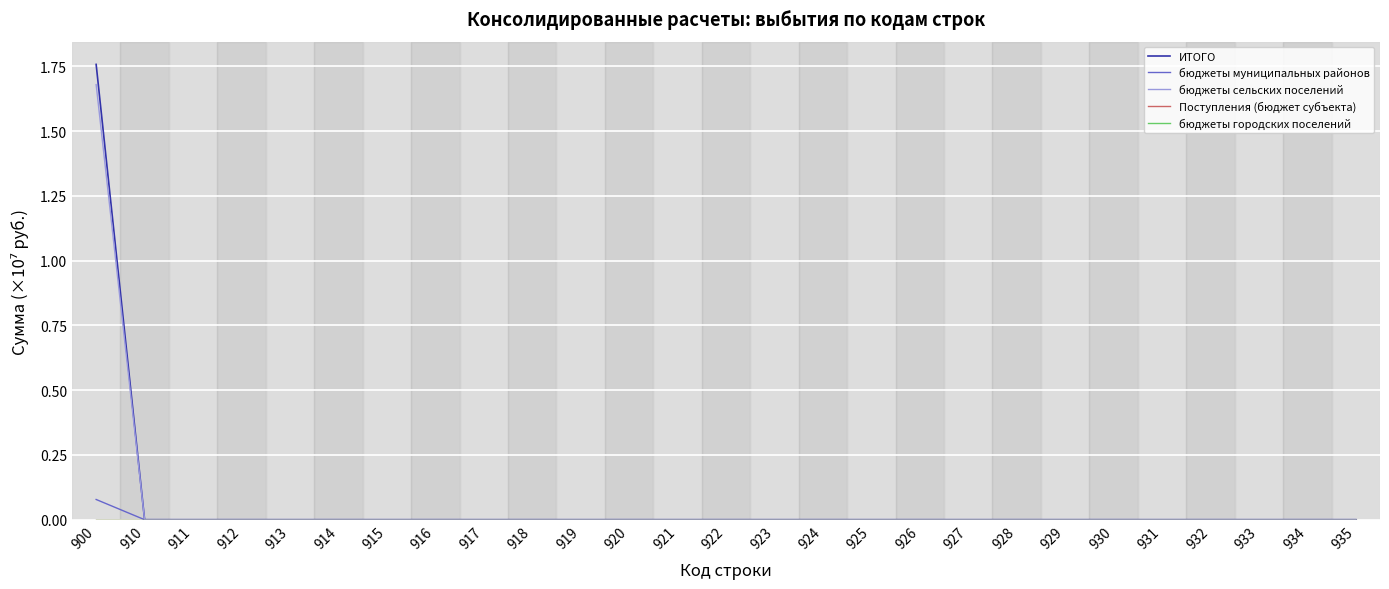

Reading right to left, transcribe all the data shown in this chart.

ИТОГО: 935=0.0	934=0.0	933=0.0	932=0.0	931=0.0	930=0.0	929=0.0	928=0.0	927=0.0	926=0.0	925=0.0	924=0.0	923=0.0	922=0.0	921=0.0	920=0.0	919=0.0	918=0.0	917=0.0	916=0.0	915=0.0	914=0.0	913=0.0	912=0.0	911=0.0	910=0.0	900=1.8
бюджеты муниципальных районов: 935=0.0	934=0.0	933=0.0	932=0.0	931=0.0	930=0.0	929=0.0	928=0.0	927=0.0	926=0.0	925=0.0	924=0.0	923=0.0	922=0.0	921=0.0	920=0.0	919=0.0	918=0.0	917=0.0	916=0.0	915=0.0	914=0.0	913=0.0	912=0.0	911=0.0	910=0.0	900=0.1
бюджеты сельских поселений: 935=0.0	934=0.0	933=0.0	932=0.0	931=0.0	930=0.0	929=0.0	928=0.0	927=0.0	926=0.0	925=0.0	924=0.0	923=0.0	922=0.0	921=0.0	920=0.0	919=0.0	918=0.0	917=0.0	916=0.0	915=0.0	914=0.0	913=0.0	912=0.0	911=0.0	910=0.0	900=1.7
Поступления (бюджет субъекта): 935=0.0	934=0.0	933=0.0	932=0.0	931=0.0	930=0.0	929=0.0	928=0.0	927=0.0	926=0.0	925=0.0	924=0.0	923=0.0	922=0.0	921=0.0	920=0.0	919=0.0	918=0.0	917=0.0	916=0.0	915=0.0	914=0.0	913=0.0	912=0.0	911=0.0	910=0.0	900=0.0
бюджеты городских поселений: 935=0.0	934=0.0	933=0.0	932=0.0	931=0.0	930=0.0	929=0.0	928=0.0	927=0.0	926=0.0	925=0.0	924=0.0	923=0.0	922=0.0	921=0.0	920=0.0	919=0.0	918=0.0	917=0.0	916=0.0	915=0.0	914=0.0	913=0.0	912=0.0	911=0.0	910=0.0	900=0.0